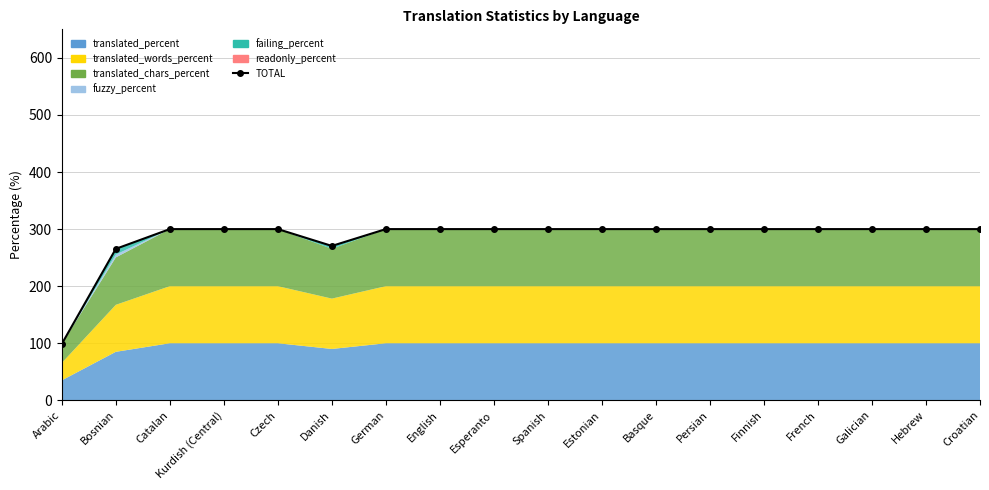

Reading left to right, extract all data points from this chart.

98.8	265.4	300.0	300.0	300.0	270.5	300.0	300.0	300.0	300.0	300.0	300.0	300.0	300.0	300.0	300.0	300.0	300.0